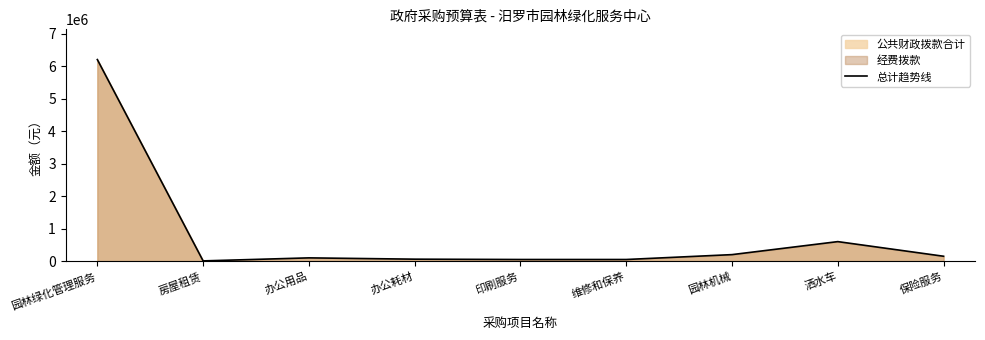

Between 园林机械 and 办公用品, which is larger?

园林机械